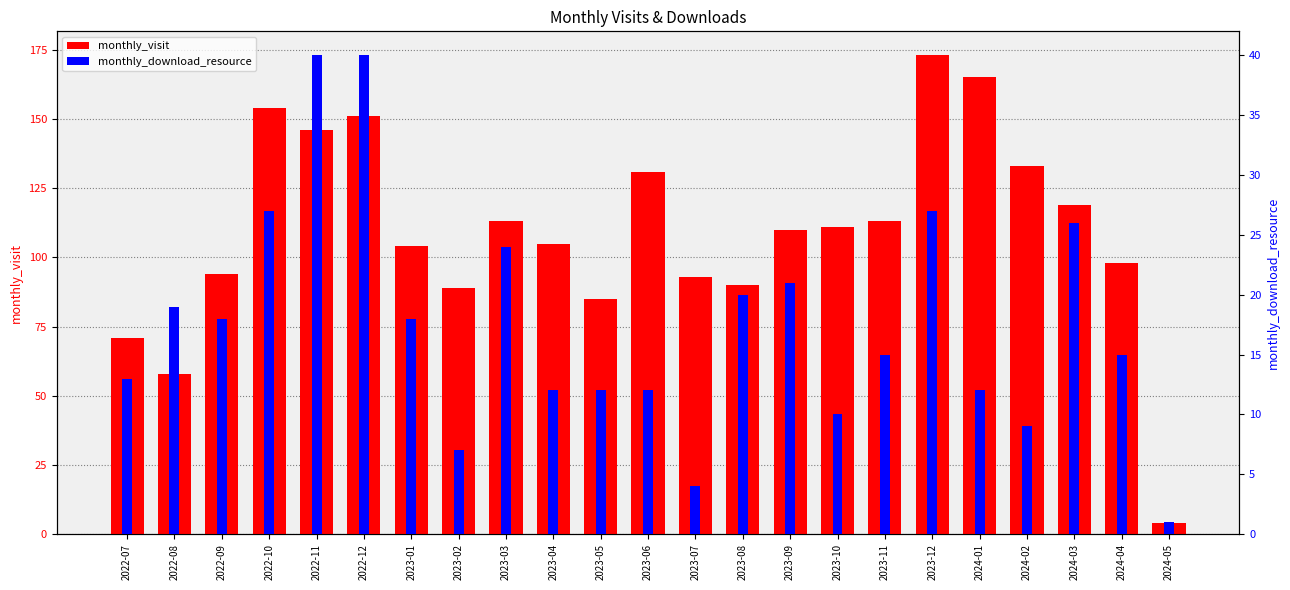

Which series has the widest spread of values?

monthly_visit